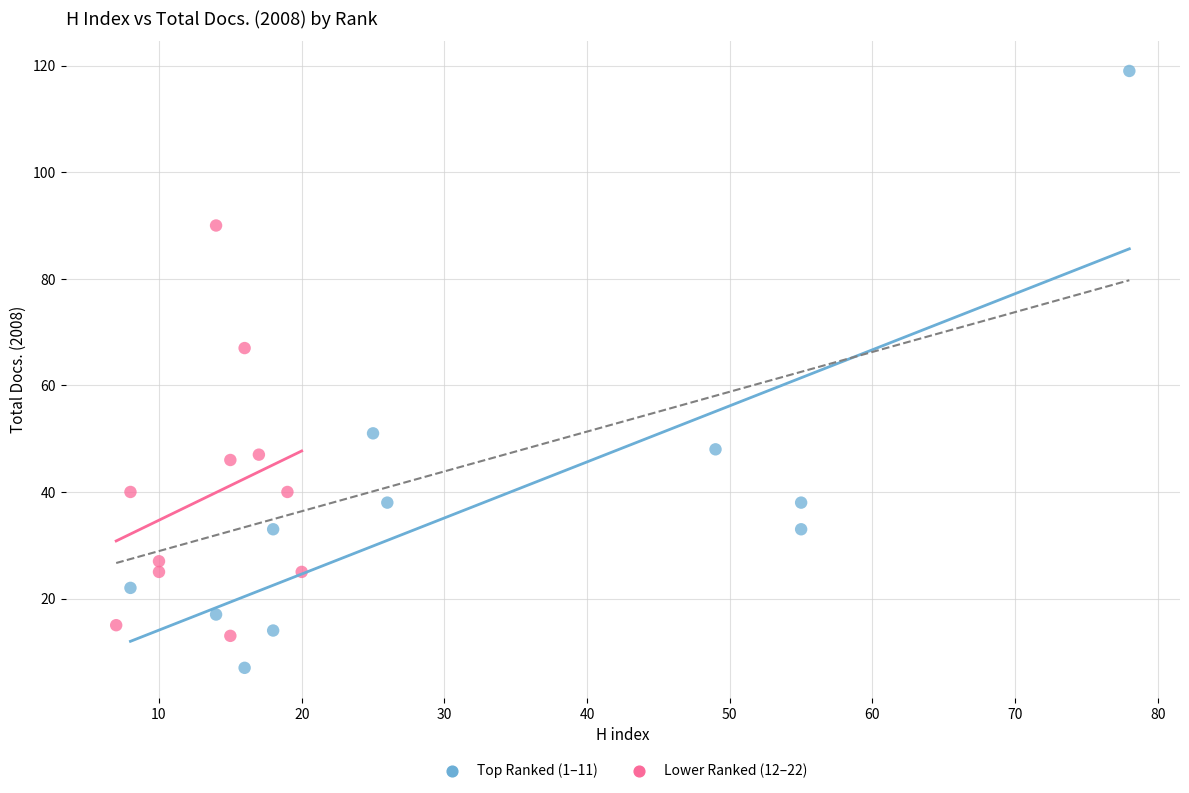

Which series has the widest spread of Y values?

Top Ranked (1–11)